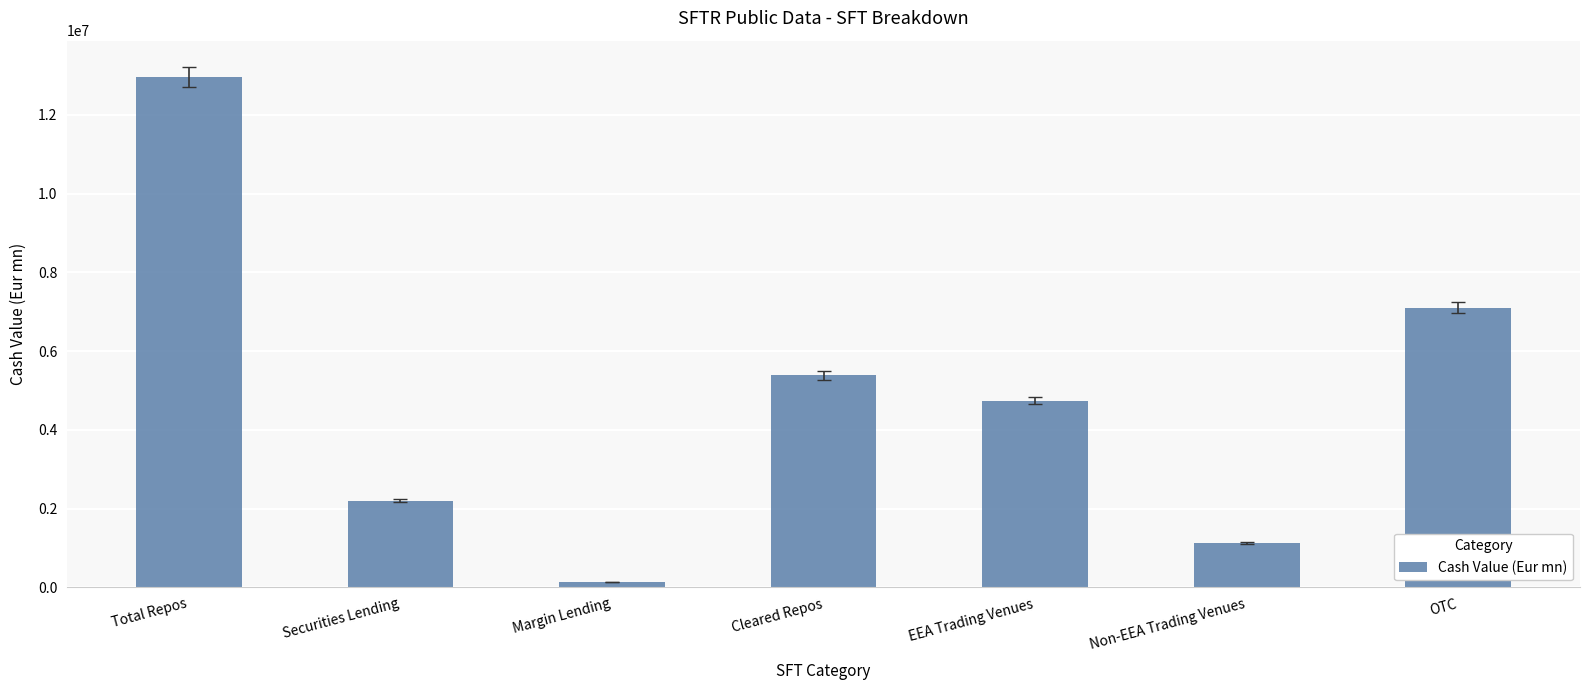

Which label corresponds to the largest value in the chart?

Total Repos